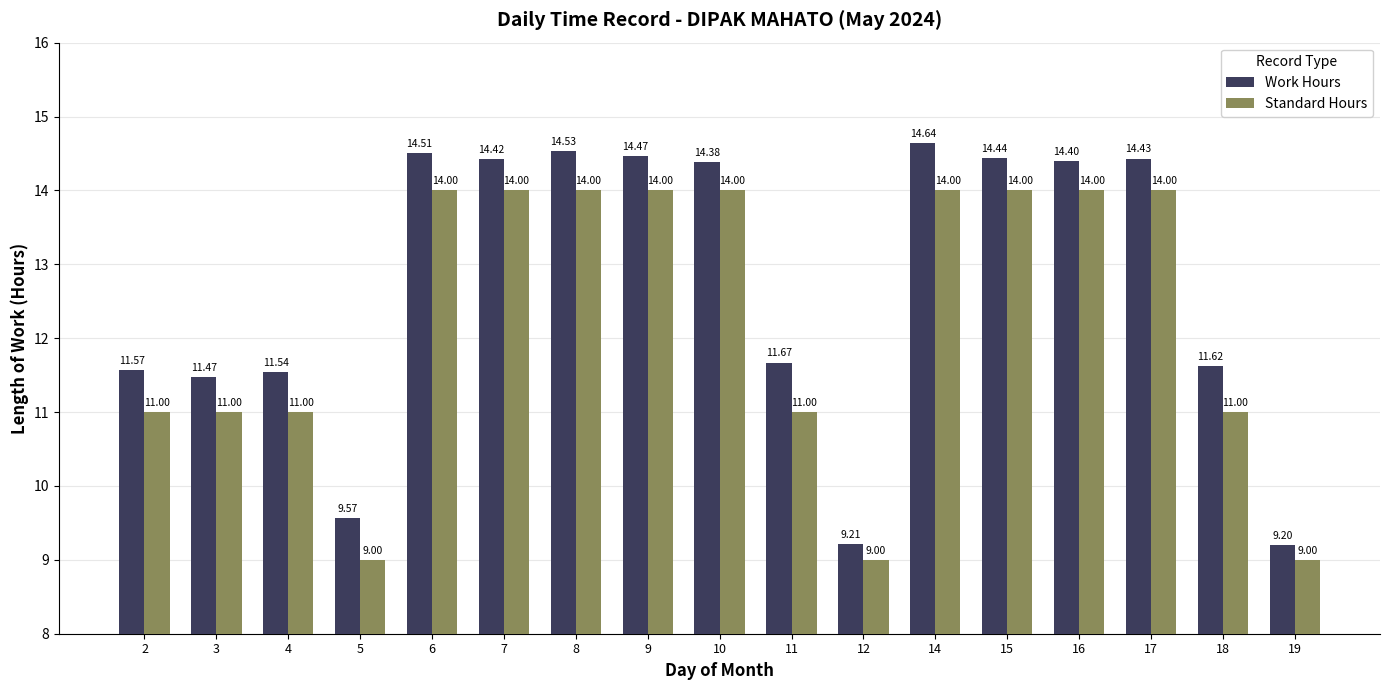

What is the sum of all Standard Hours values?

208.0